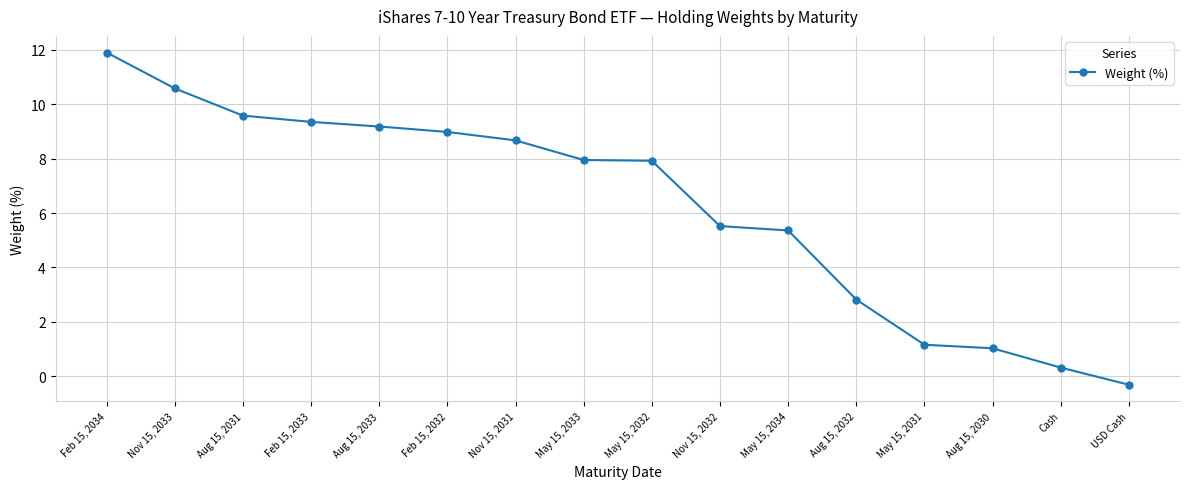

Where is the data nearest to the value 5?

May 15, 2034